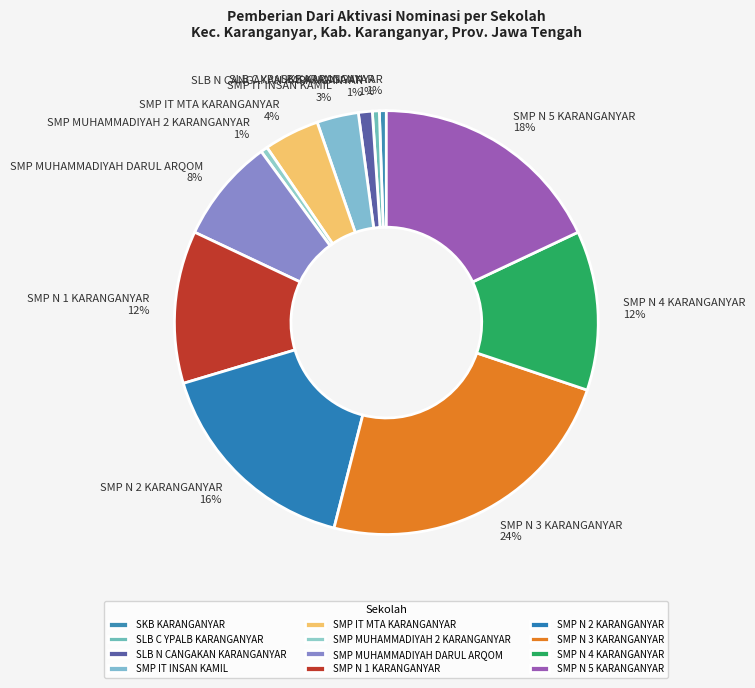

True or false: SKB KARANGANYAR accounts for 1% of the total.

True